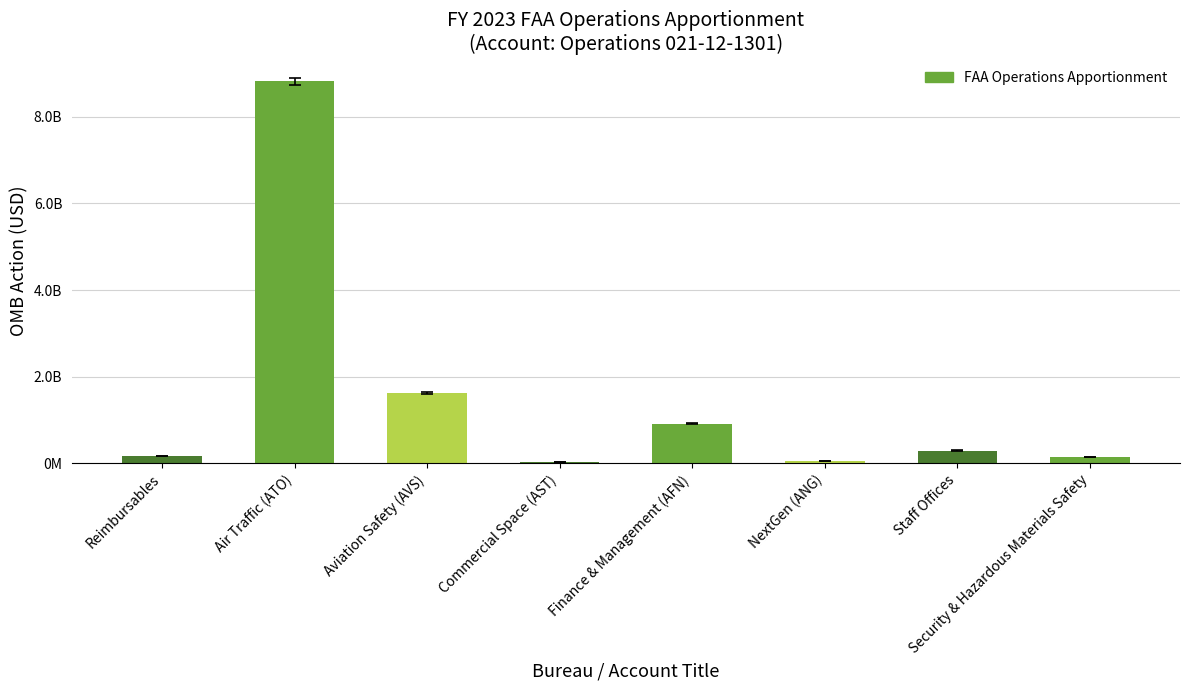

True or false: the data shows 258232937 at Reimbursables.

False